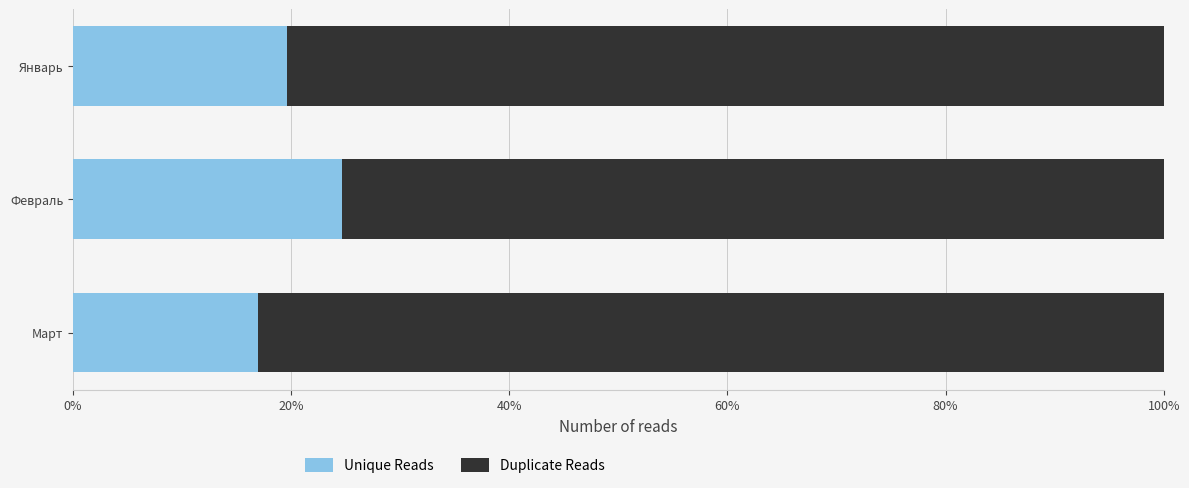

True or false: Unique Reads has a value of 24.6 at Февраль.

True